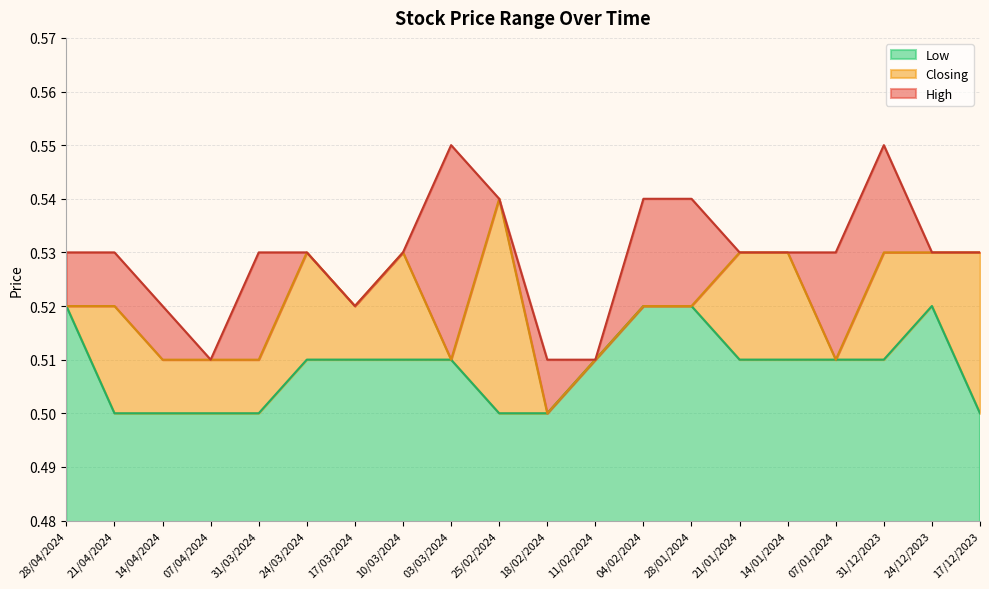

The value of High at 24/12/2023 is 0.4. True or false?

False